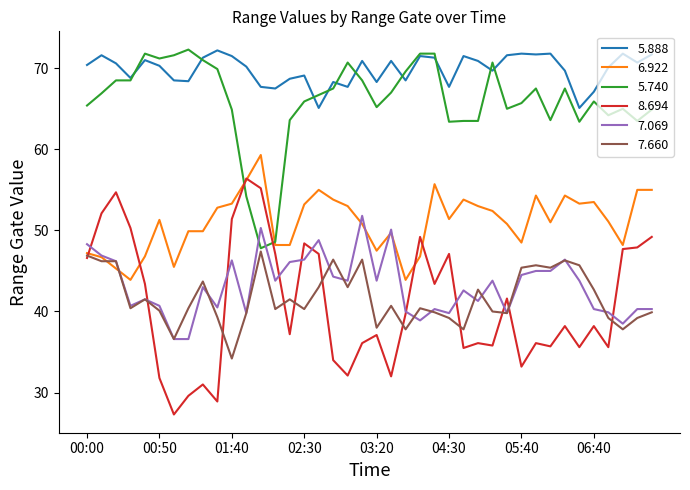

True or false: 6.922 and 5.888 intersect in this chart.

False